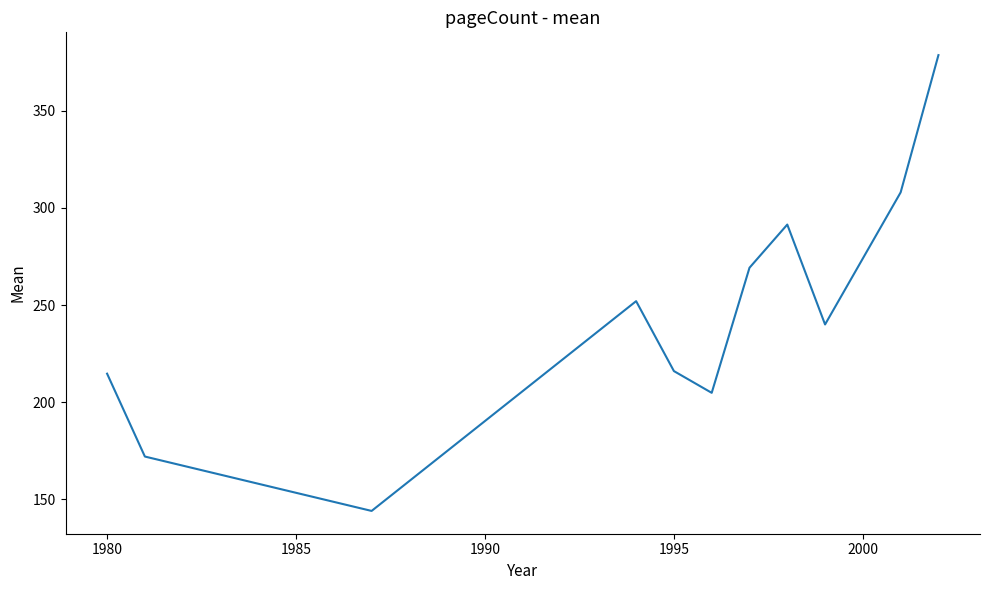

What is the minimum value shown in the chart?

144.0